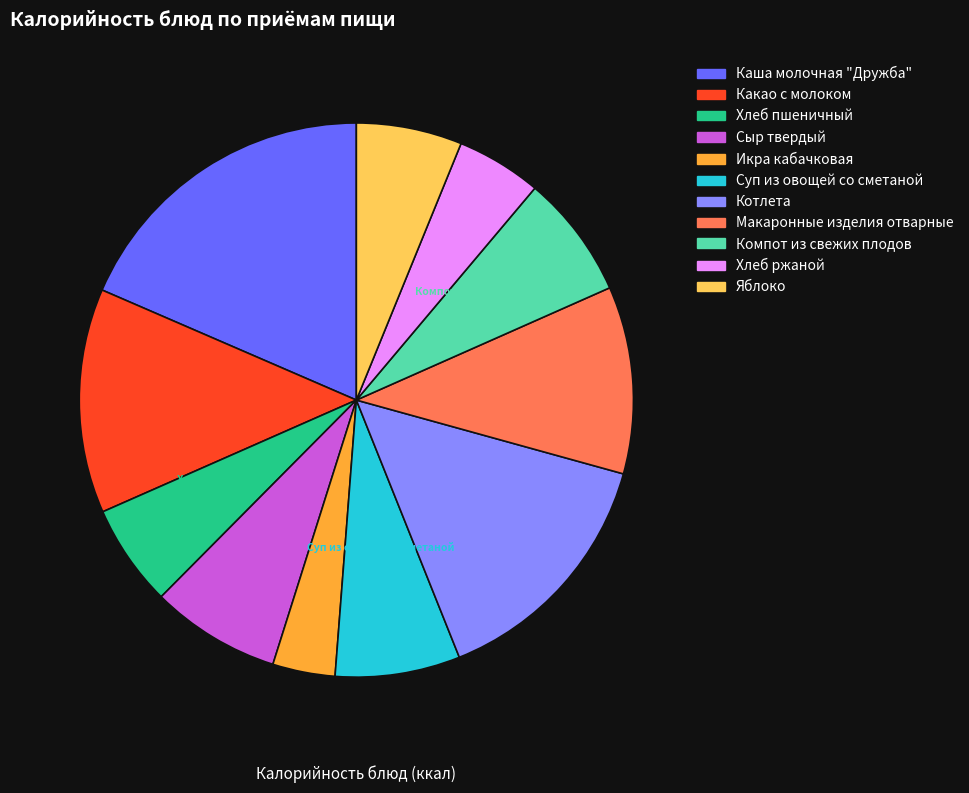

To the nearest percent, what portion does Хлеб ржаной represent?

5%